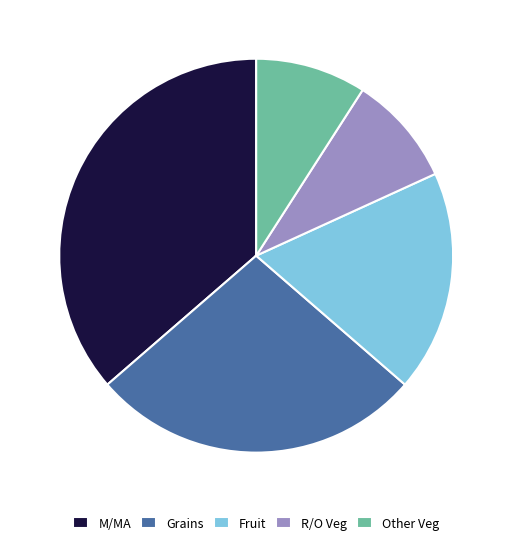

What is the ratio of the value at M/MA to the value at Fruit?

2.0